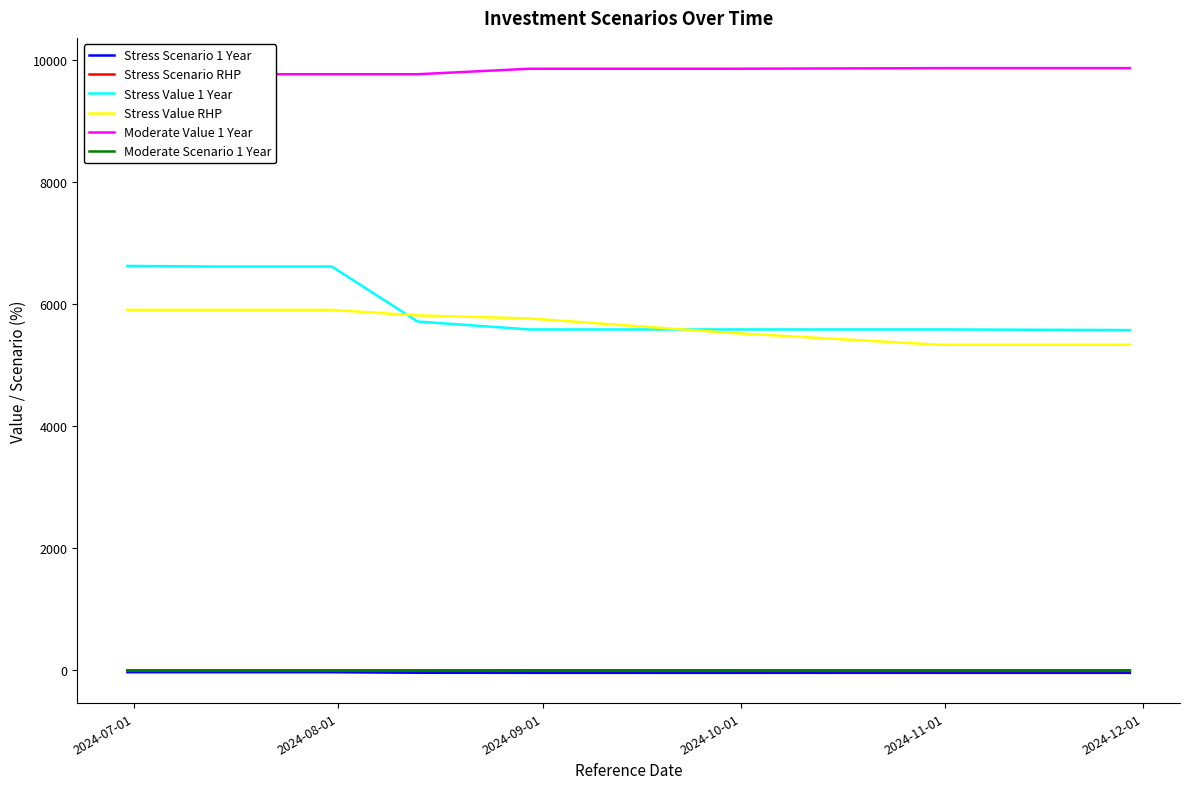

What is the lowest value of the Stress Value 1 Year series?

5570.0